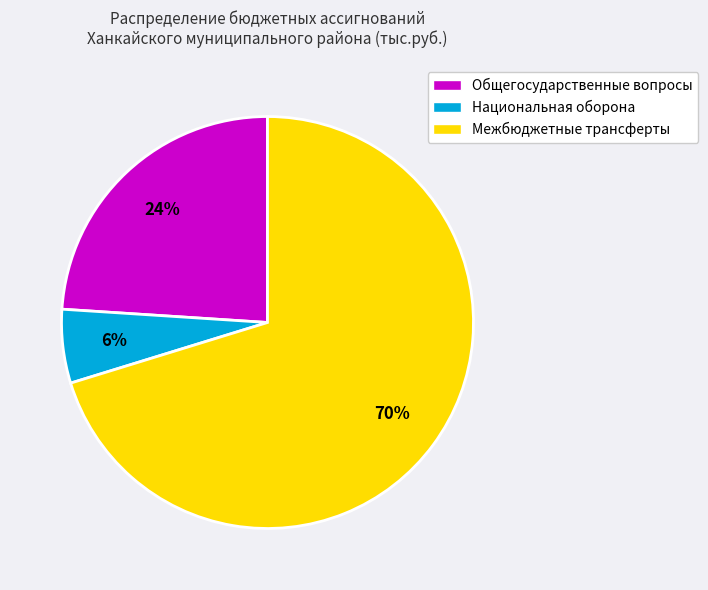

Which slice is the largest?

Межбюджетные трансферты